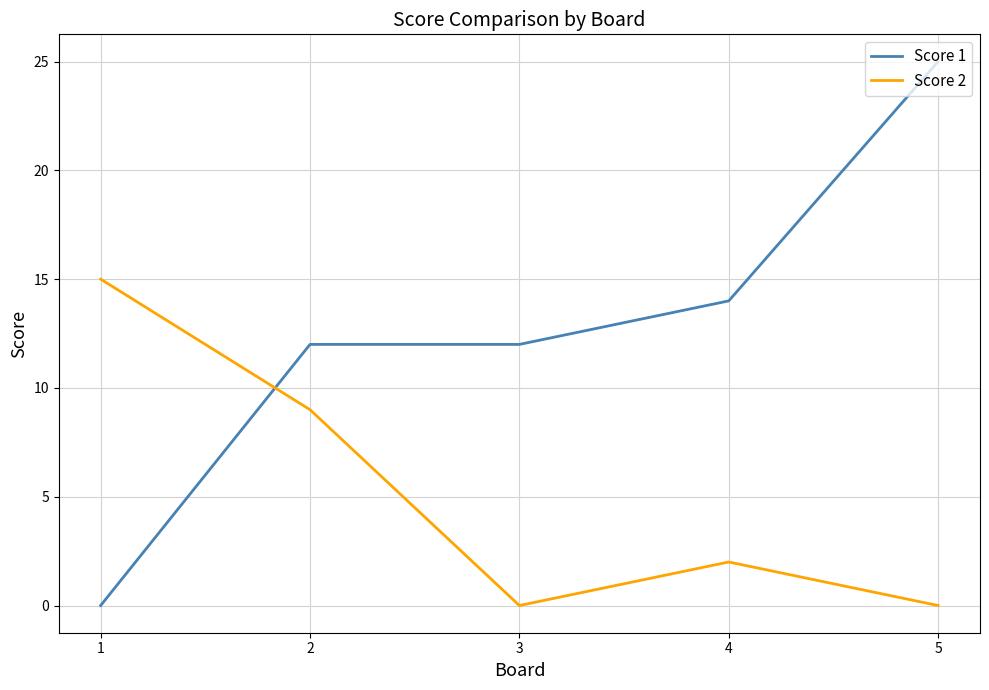

Which series has the largest range (max minus min)?

Score 1